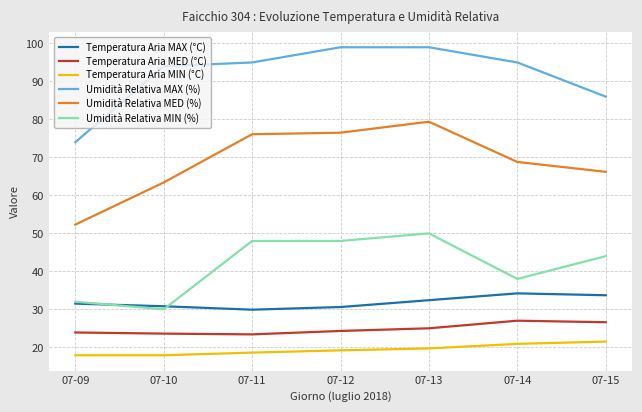

What is the minimum value for Umidità Relativa MED (%)?

52.3